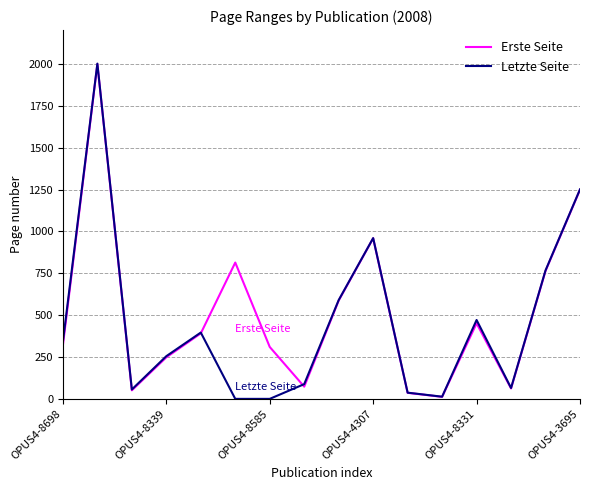

True or false: Erste Seite and Letzte Seite cross at least once.

True